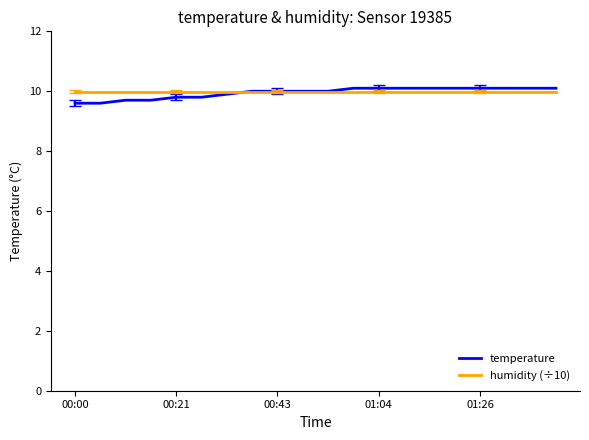

Which series has the widest spread of values?

temperature